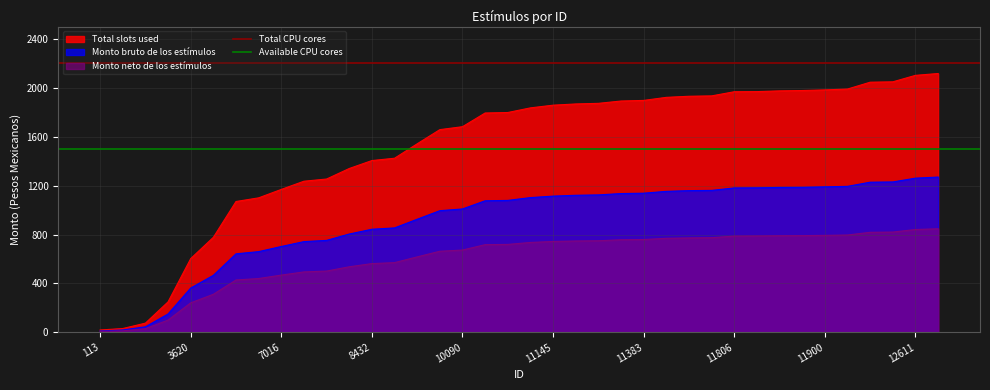

The value of Monto bruto de los estímulos at 10090 is 1352. True or false?

False